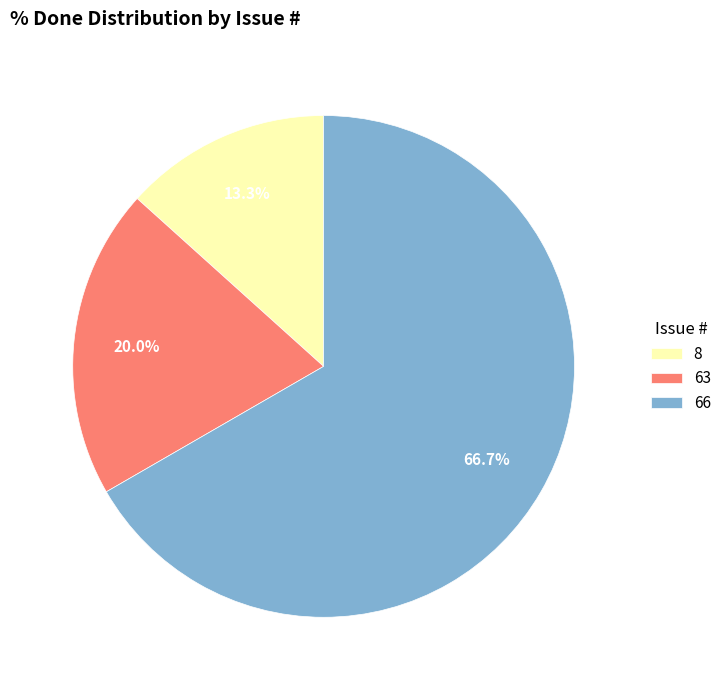

What is the total percentage of 66 and 8?

80.0%